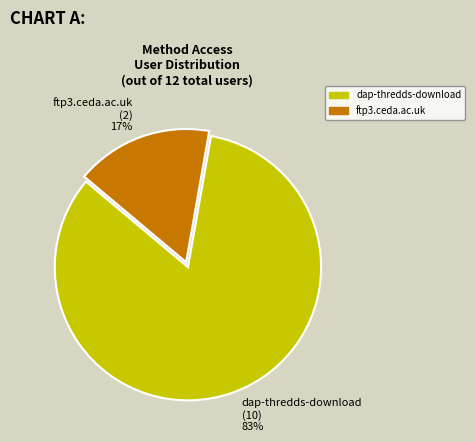

Is there any slice that represents more than half of the pie?

Yes